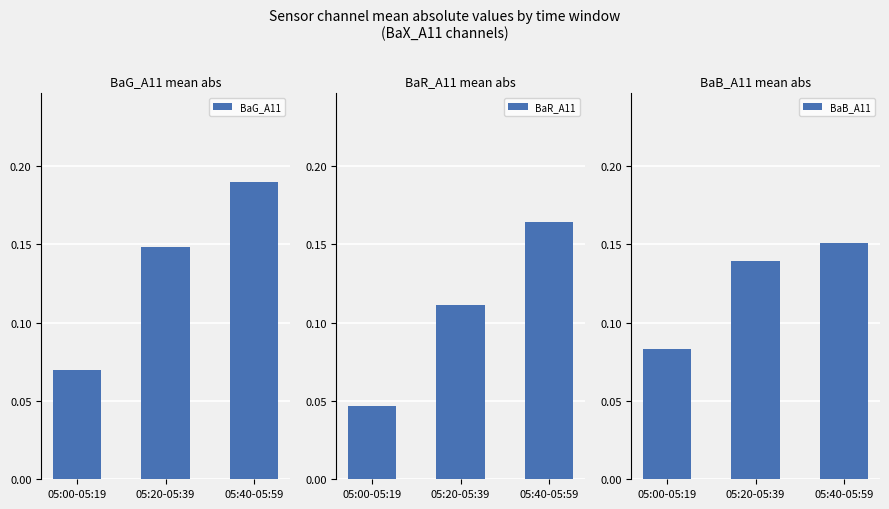

What is the value of the BaG_A11 bar at the 2nd from the left?

0.1